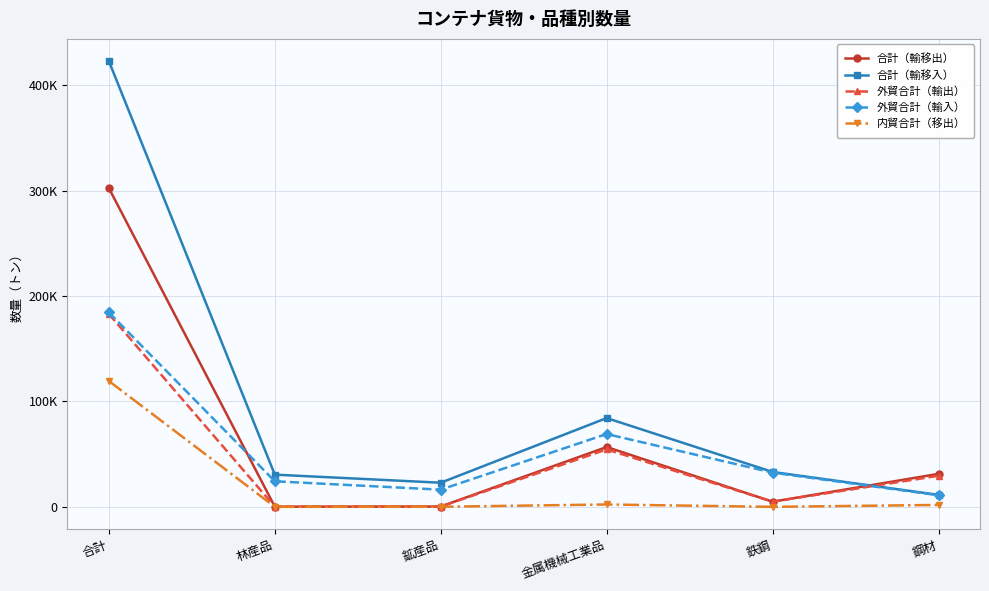

Which series changed the most between 金属機械工業品 and 鋼材?

合計（輸移入）